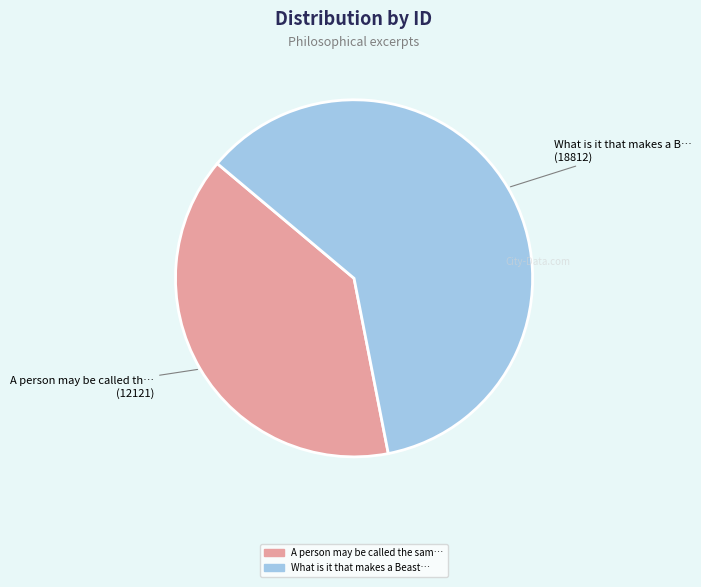

Does any single category account for the majority?

Yes